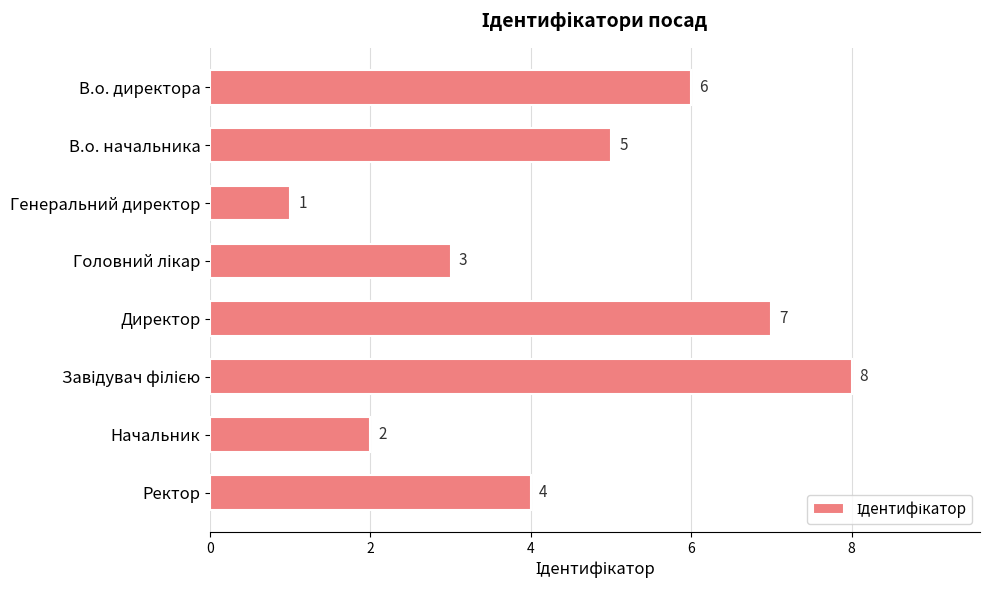

Which has a higher value, Начальник or Директор?

Директор